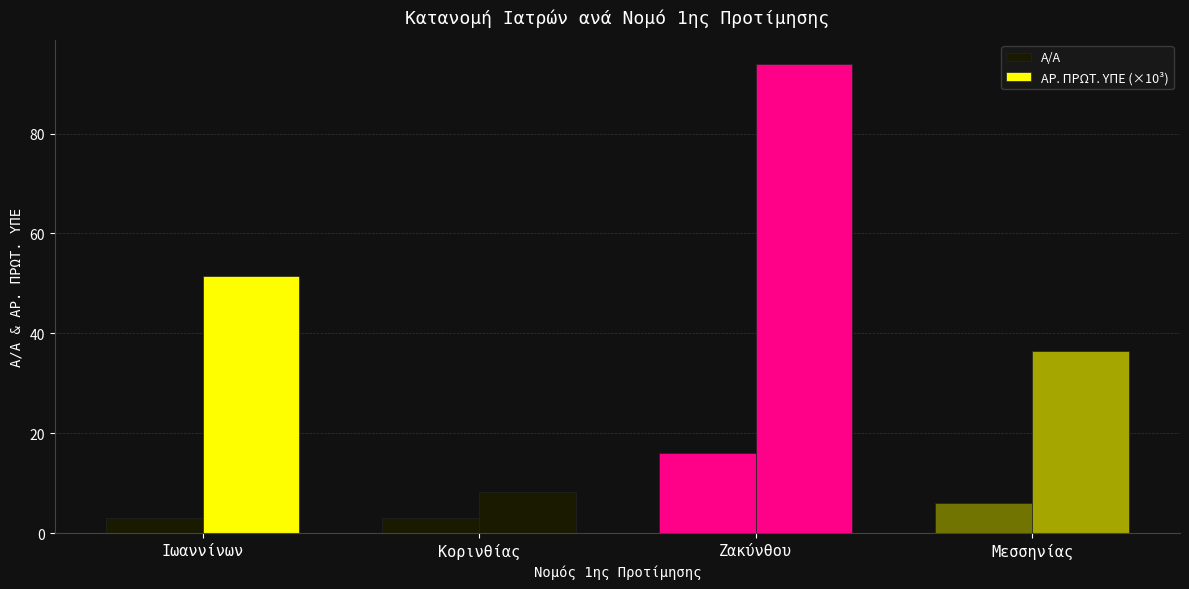

Reading left to right, what are all the values shown in this chart?

Α/Α: 3.0	3.0	16.0	6.0
ΑΡ. ΠΡΩΤ. ΥΠΕ (×10³): 51.4	8.3	94.0	36.4